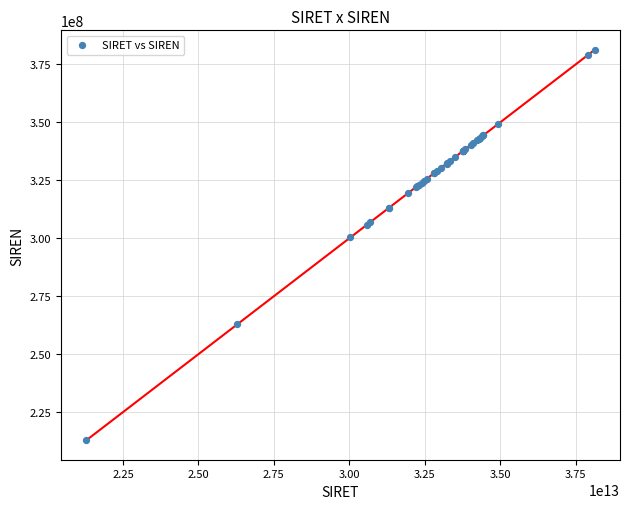

What Y value in the scatter plot is closest to 297087350?

300337813